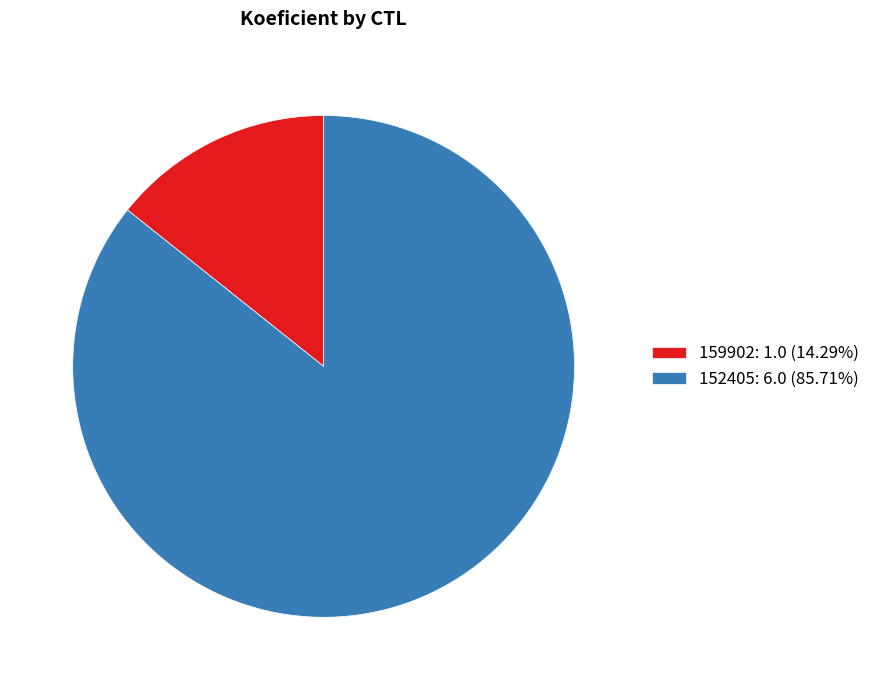

Does 159902: 1.0 (14.29%) account for over 50% of the chart?

No